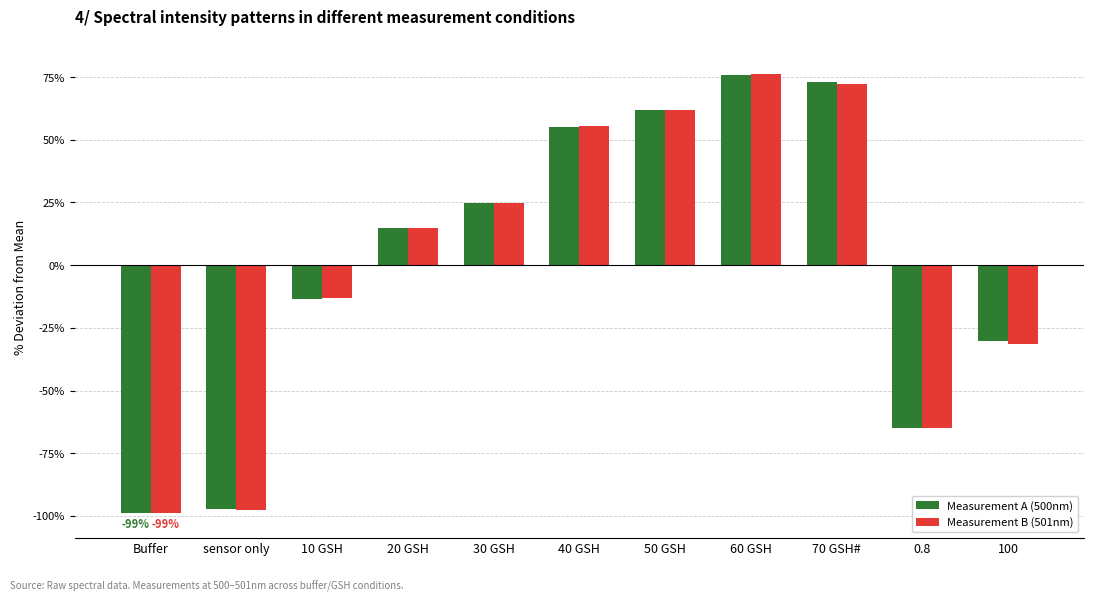

Is the value of Measurement A (500nm) at 50 GSH greater than the value of Measurement B (501nm) at 40 GSH?

Yes